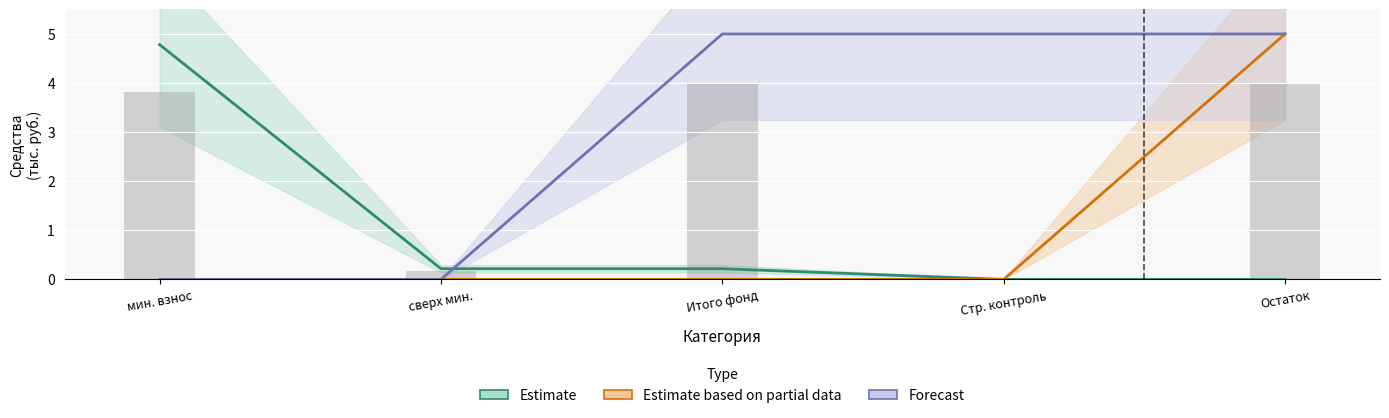

Count the number of data series in this chart.

3